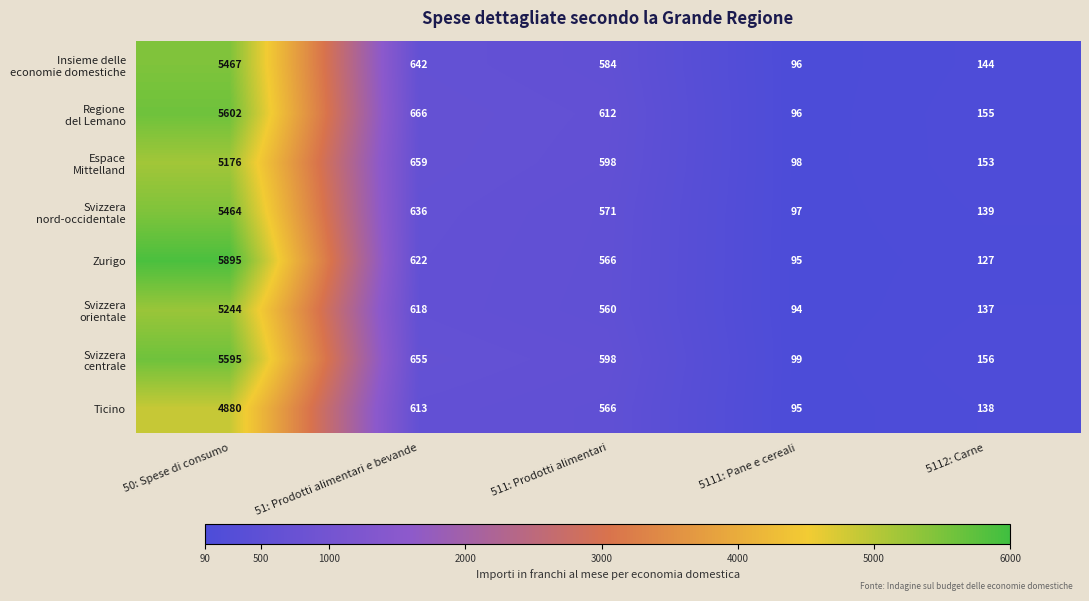

What is the average value of the Ticino series?

1258